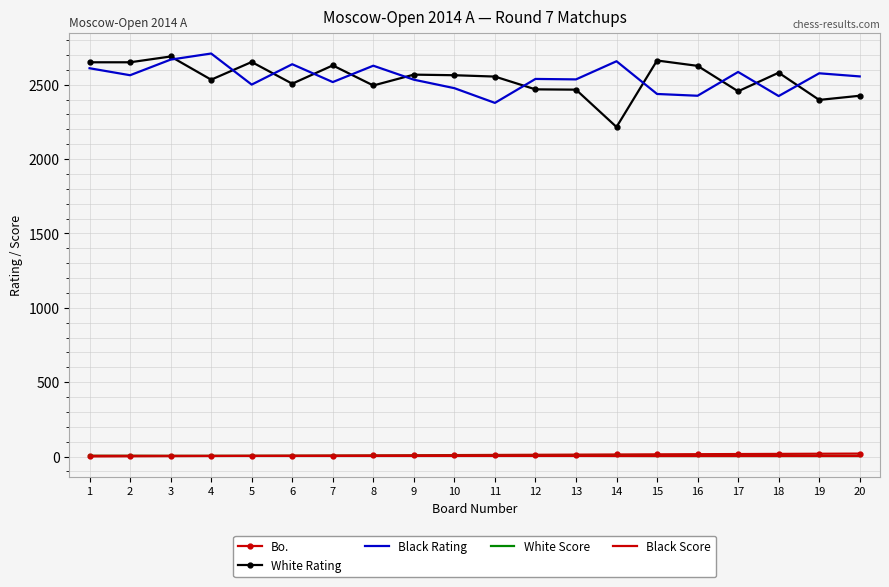

The value of White Rating at 13 is 1593.8. True or false?

False